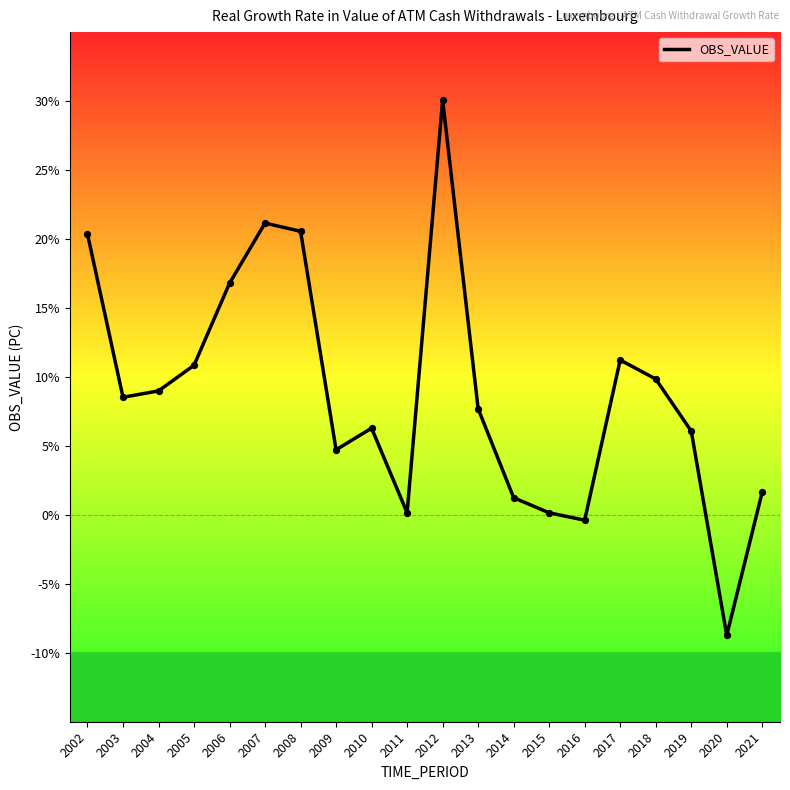

What is the ratio of the value at 2019 to the value at 2008?

0.3